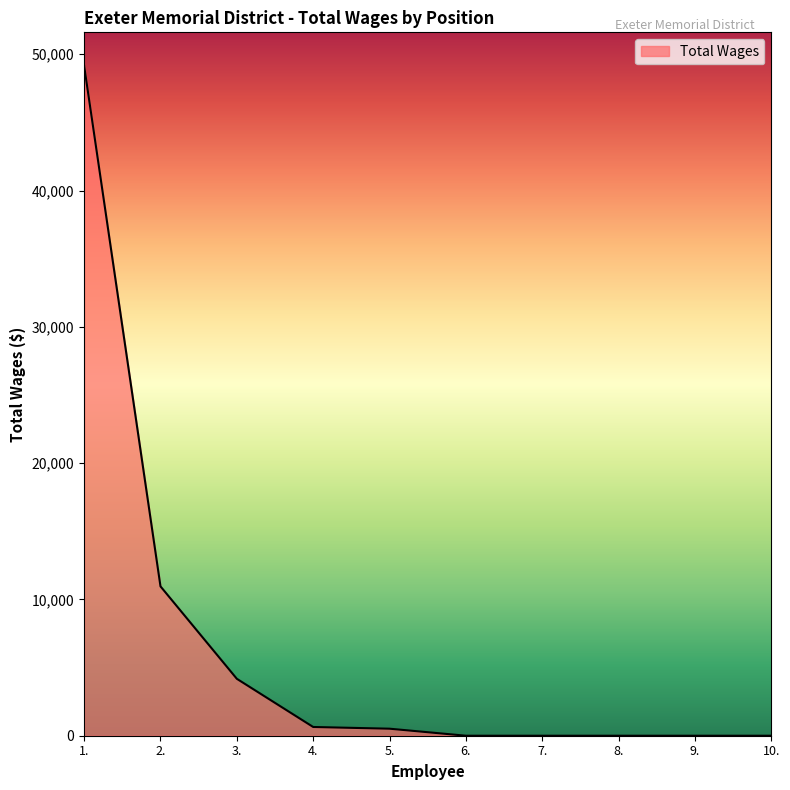

How many lines are shown in the chart?

1